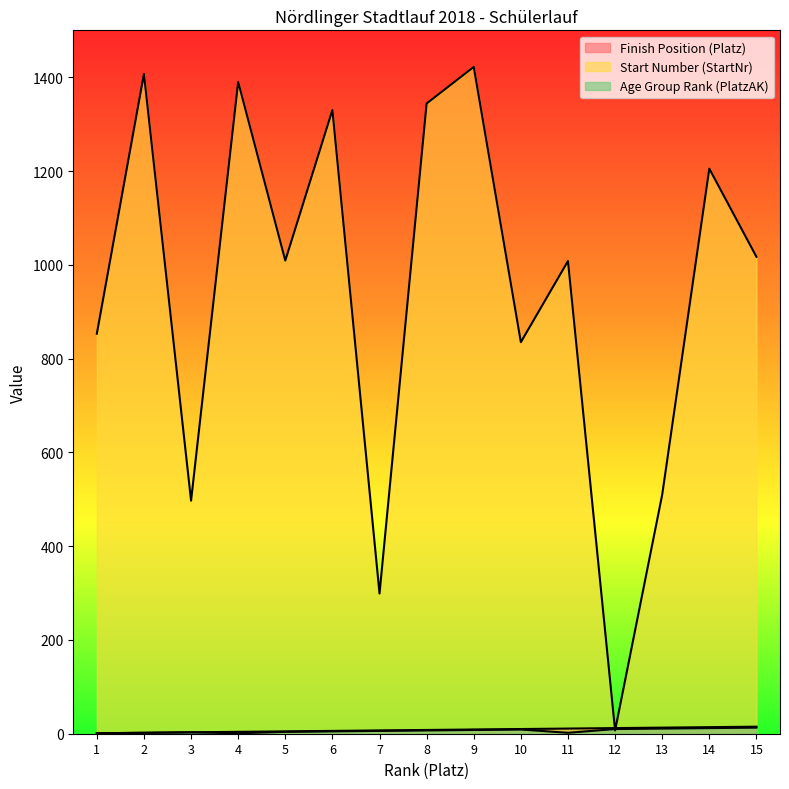

At which category does the chart reach its peak across all series?

9